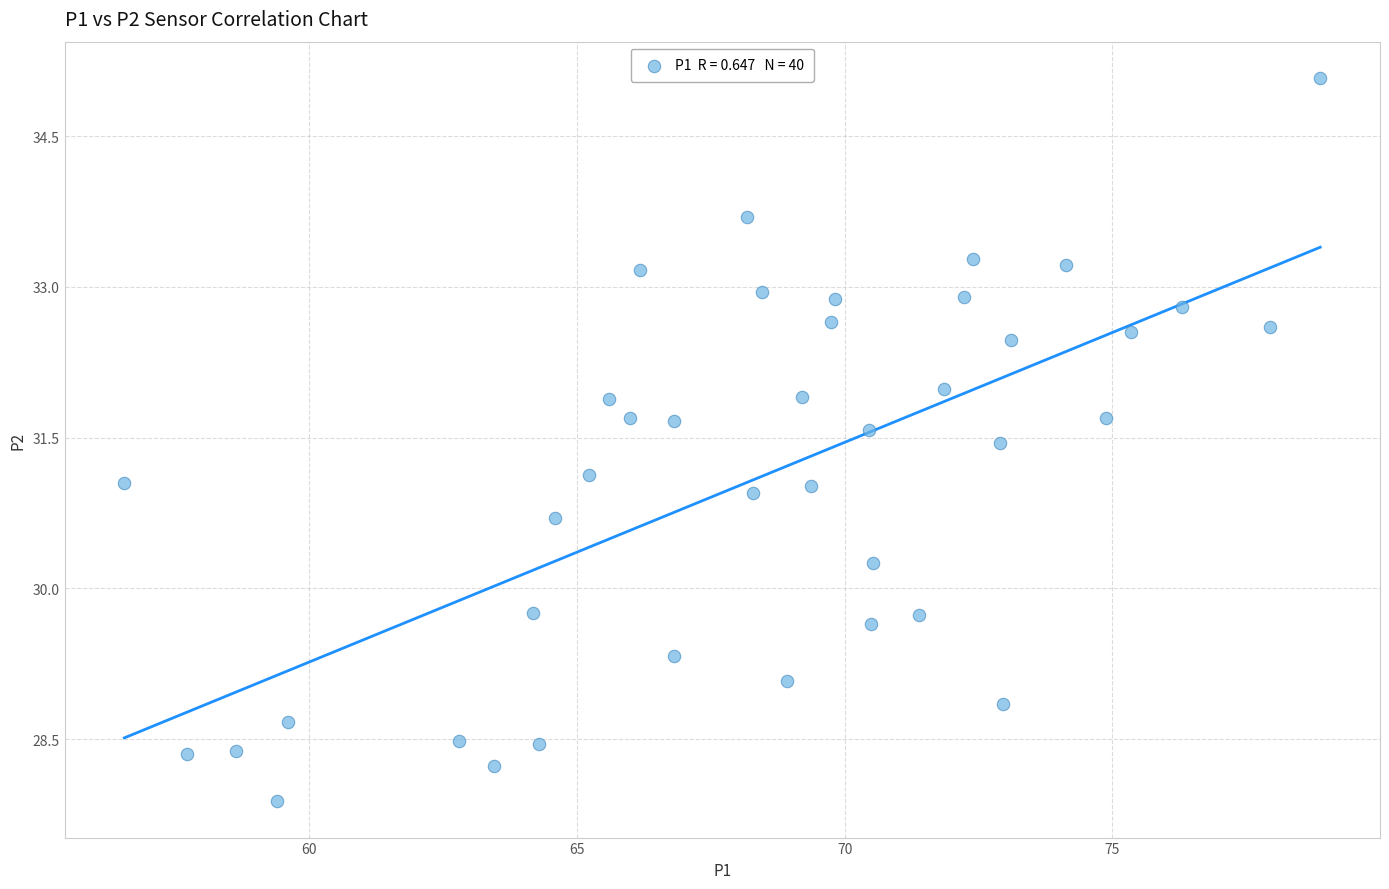

What is the range of X values (max minus min)?

22.3